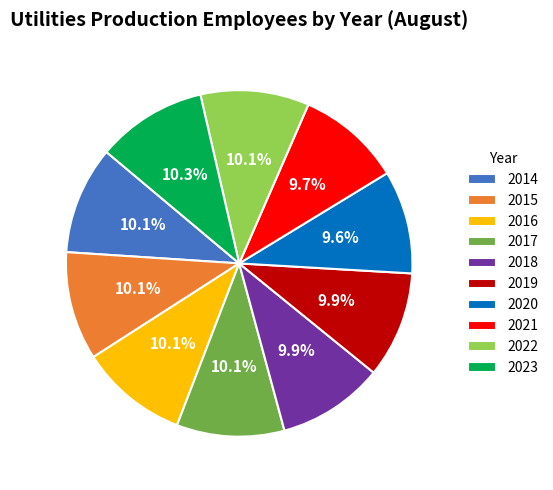

Is 2015 the majority of the pie?

No